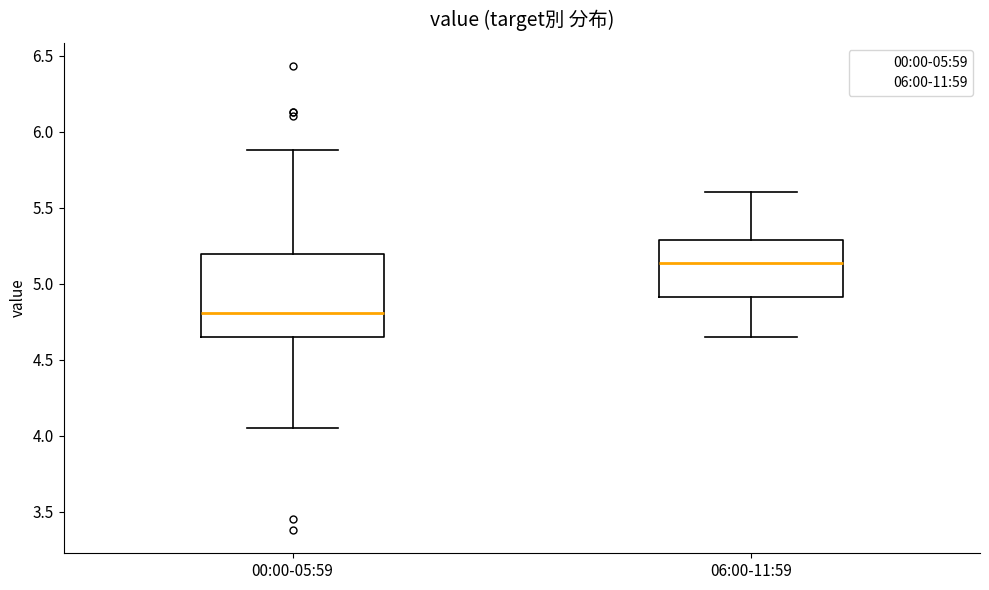

Comparing the boxes themselves (not the whiskers), which one is the tallest?

00:00-05:59